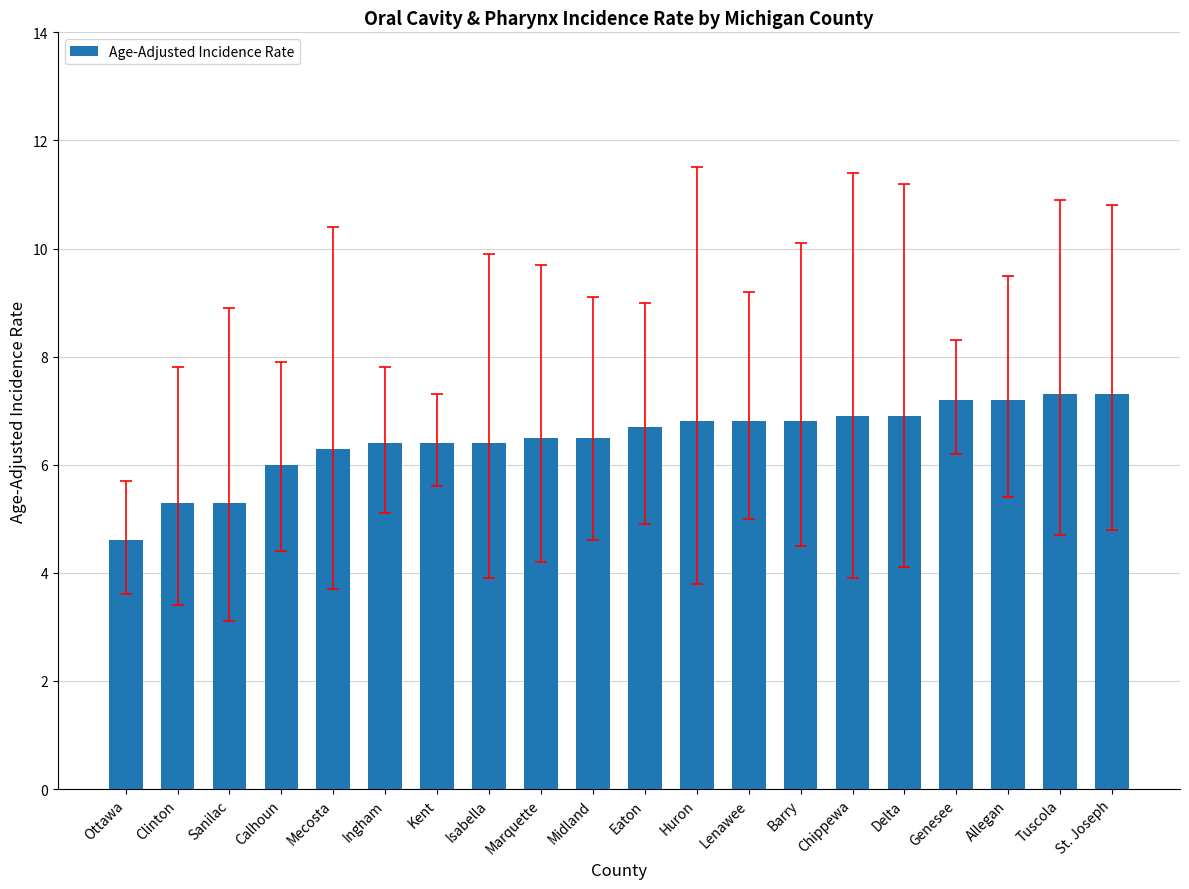

Read the value at Sanilac.

5.3